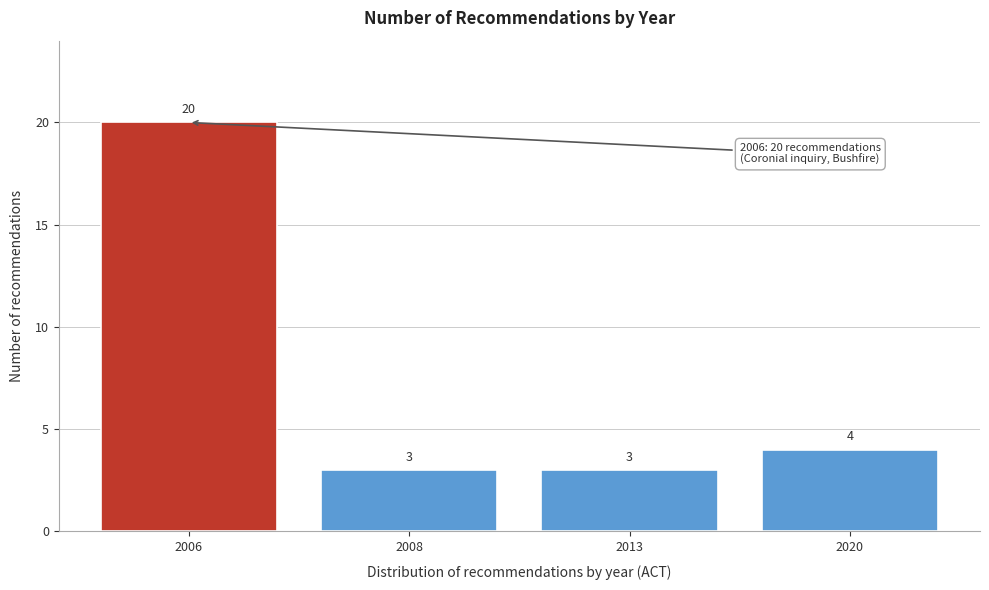

Reading left to right, transcribe all the data shown in this chart.

2006=20	2008=3	2013=3	2020=4